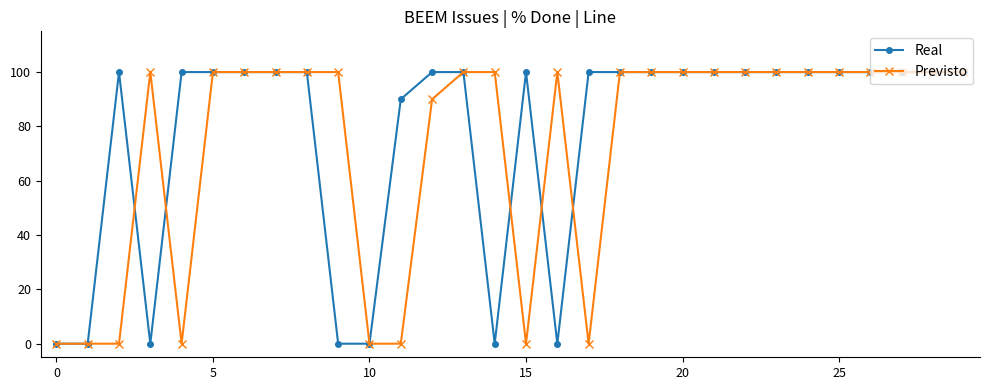

Is this an area chart (filled region under the line)?

No